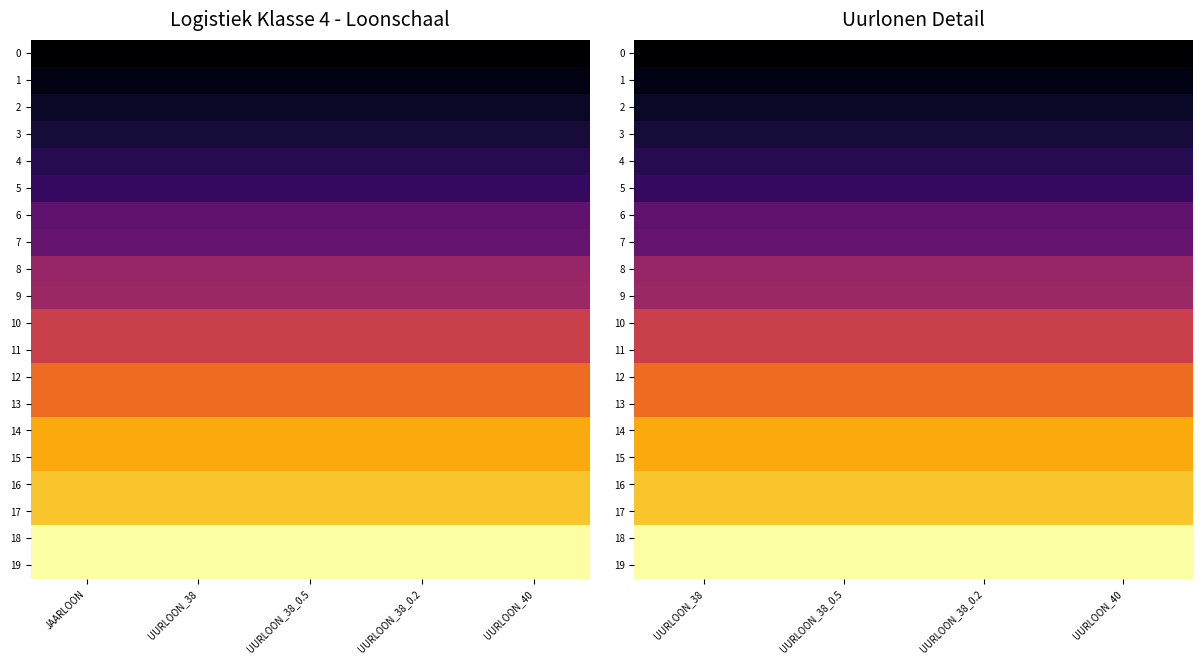

What is the total value across all series at UURLOON_40?

9.7